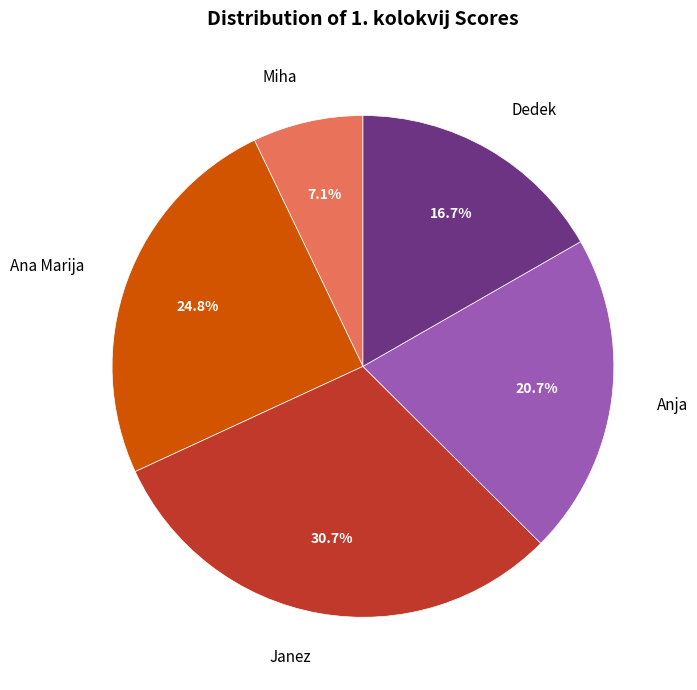

To the nearest percent, what is the average slice percentage?

20%